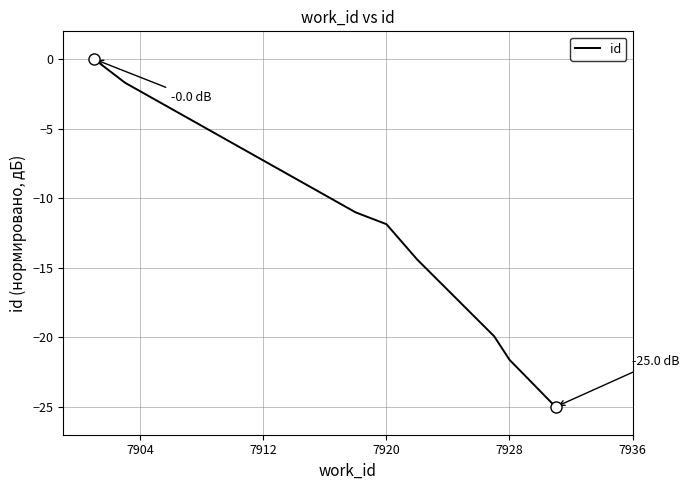

What is the smallest value displayed?

-25.0